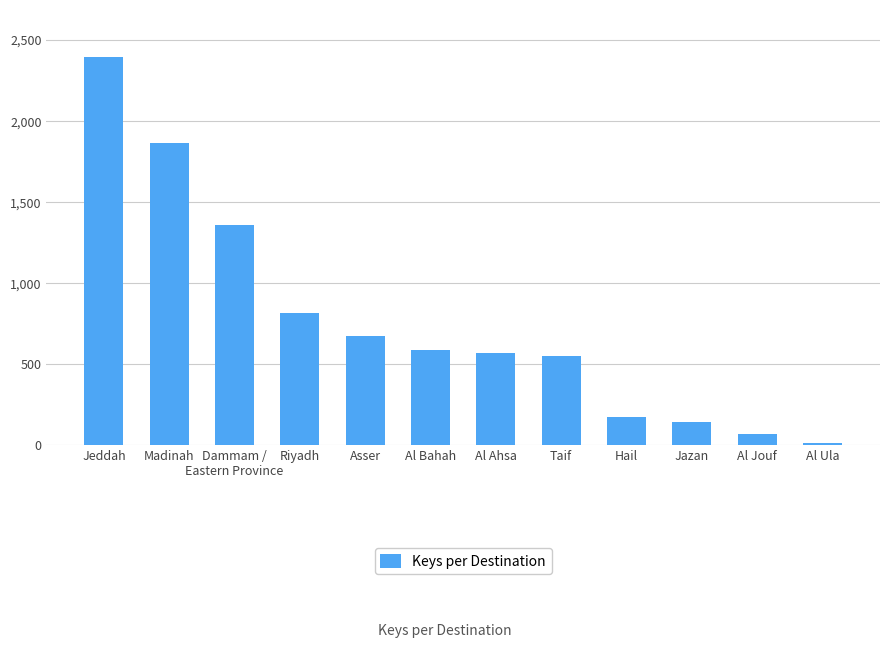

What is the minimum value shown in the chart?

15